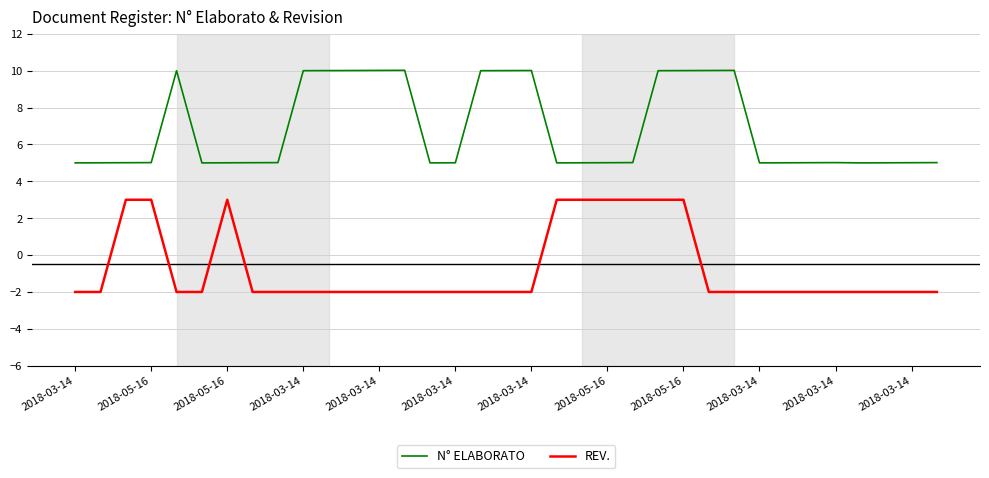

True or false: N° ELABORATO has more than 1 interior local peaks.

True